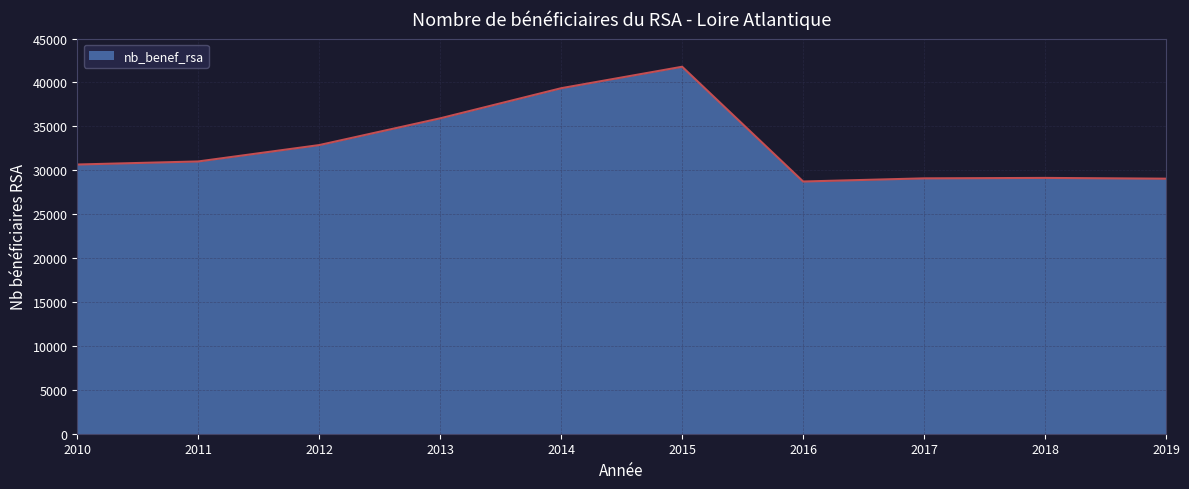

True or false: the data has more than 2 interior local peaks.

False